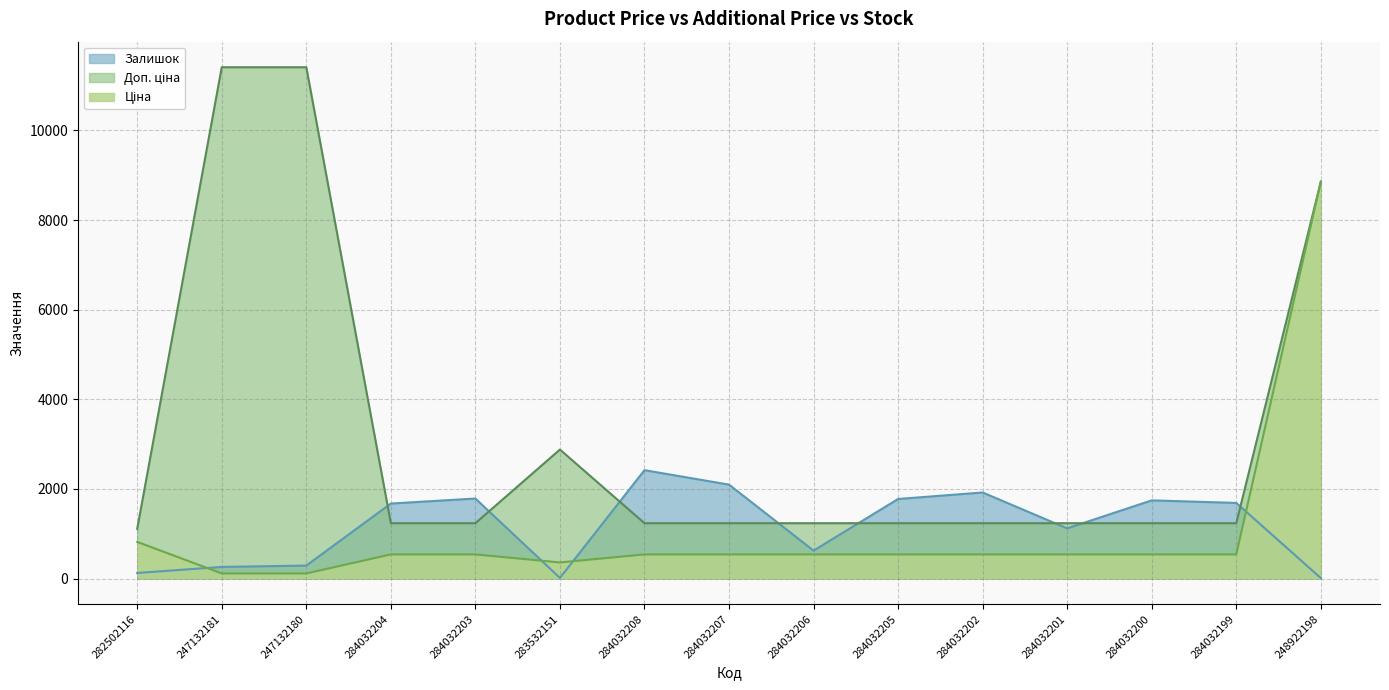

What is the maximum value shown in the chart?

11410.0